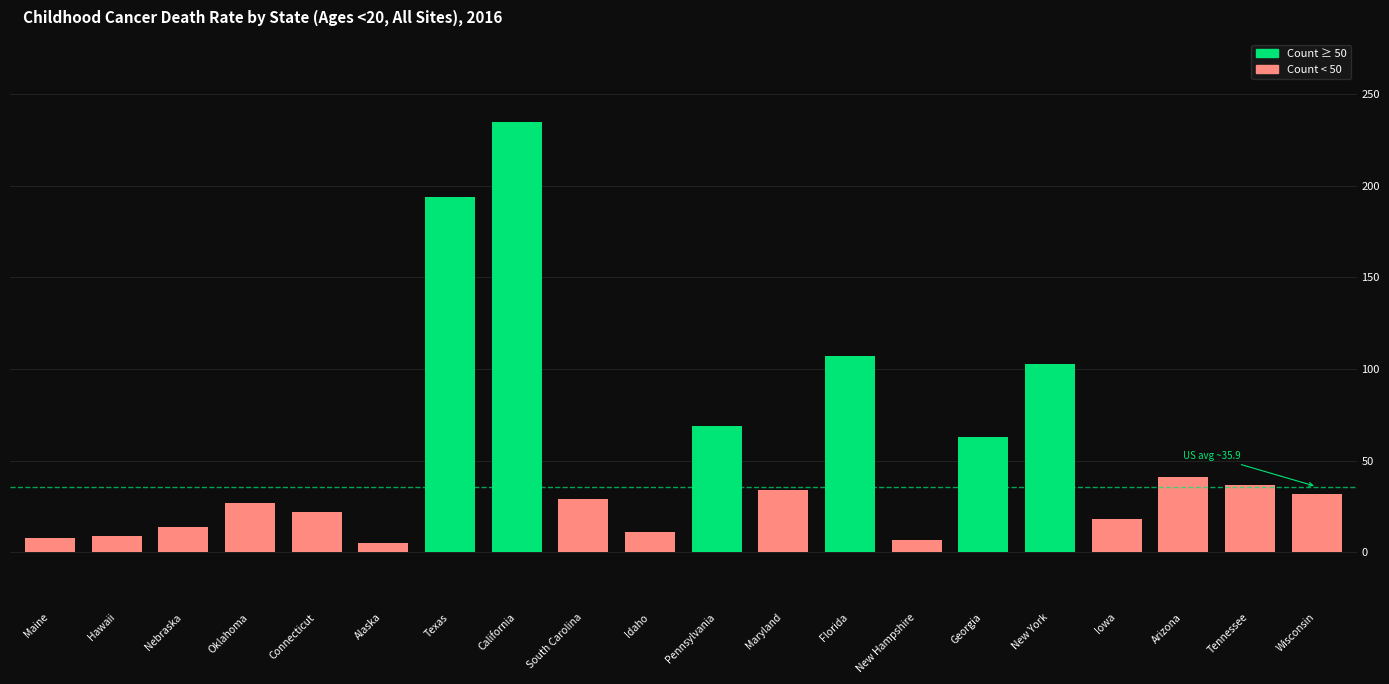

Where is the data nearest to the value 120?

Florida